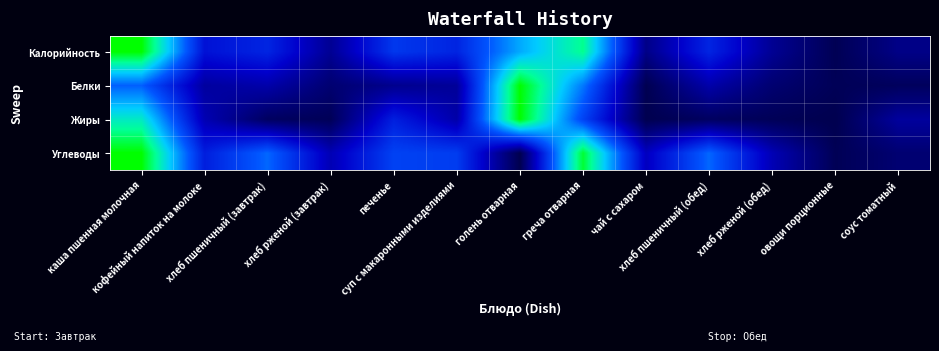

Reading right to left, what are all the values shown in this chart?

Калорийность: соус томатный=0.1	овощи порционные=0.0	хлеб рженой (обед)=0.1	хлеб пшеничный (обед)=0.4	чай с сахаром=0.1	греча отварная=0.9	голень отварная=0.6	суп с макаронными изделиями=0.4	печенье=0.4	хлеб рженой (завтрак)=0.1	хлеб пшеничный (завтрак)=0.4	кофейный напиток на молоке=0.3	каша пшенная молочная=1.0
Белки: соус томатный=0.0	овощи порционные=0.0	хлеб рженой (обед)=0.1	хлеб пшеничный (обед)=0.2	чай с сахаром=0.0	греча отварная=0.6	голень отварная=1.0	суп с макаронными изделиями=0.1	печенье=0.1	хлеб рженой (завтрак)=0.1	хлеб пшеничный (завтрак)=0.2	кофейный напиток на молоке=0.2	каша пшенная молочная=0.5
Жиры: соус томатный=0.2	овощи порционные=0.0	хлеб рженой (обед)=0.0	хлеб пшеничный (обед)=0.0	чай с сахаром=0.0	греча отварная=0.4	голень отварная=1.0	суп с макаронными изделиями=0.2	печенье=0.3	хлеб рженой (завтрак)=0.0	хлеб пшеничный (завтрак)=0.0	кофейный напиток на молоке=0.2	каша пшенная молочная=0.8
Углеводы: соус томатный=0.1	овощи порционные=0.0	хлеб рженой (обед)=0.2	хлеб пшеничный (обед)=0.5	чай с сахаром=0.2	греча отварная=0.9	голень отварная=0.0	суп с макаронными изделиями=0.4	печенье=0.4	хлеб рженой (завтрак)=0.2	хлеб пшеничный (завтрак)=0.5	кофейный напиток на молоке=0.3	каша пшенная молочная=1.0